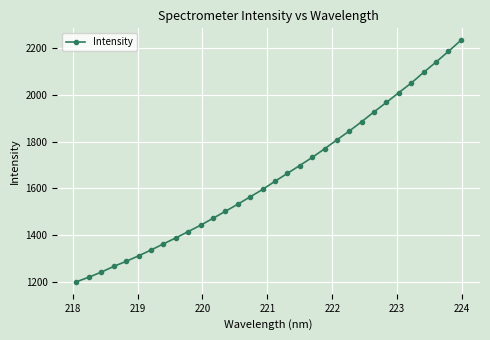

What is the average value?

1649.4